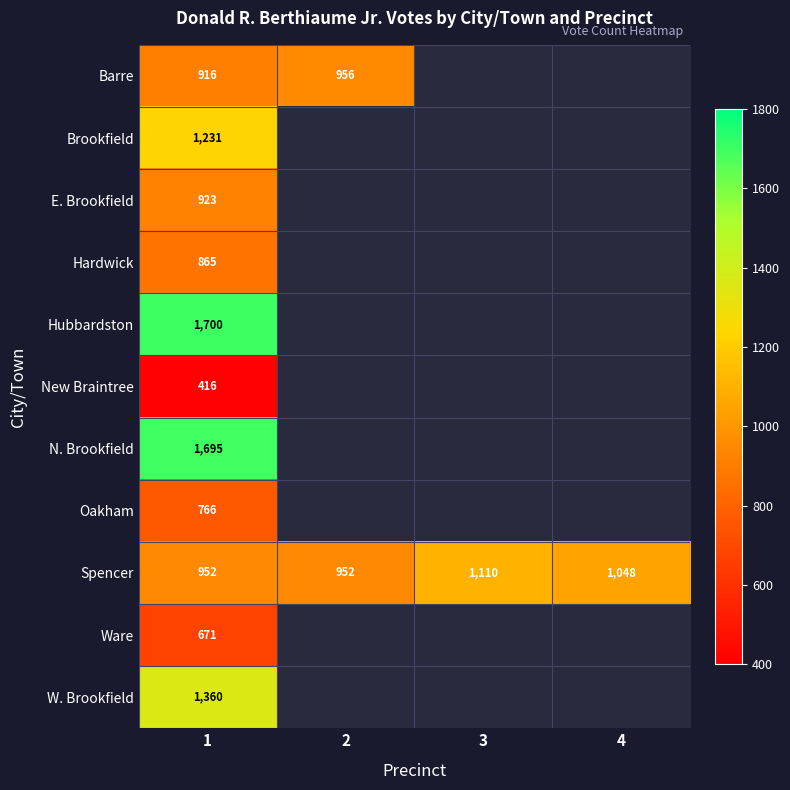

Which label corresponds to the largest value in the chart?

1